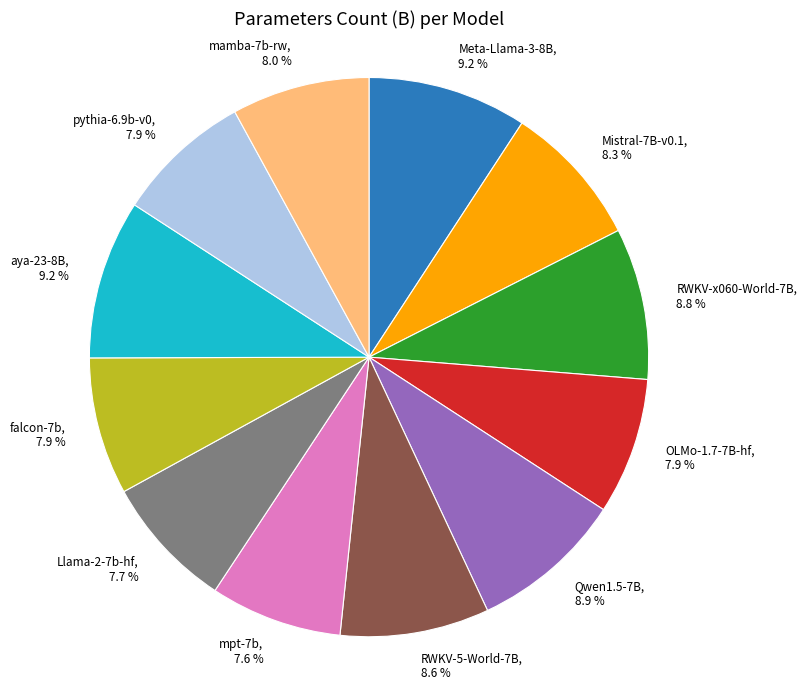

What portion of the pie excludes falcon-7b?

92.1%